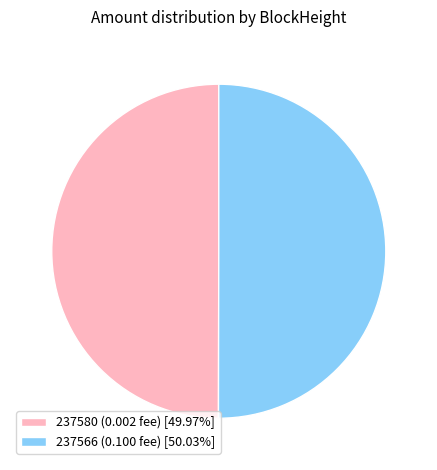

Count the number of slices in the pie.

2